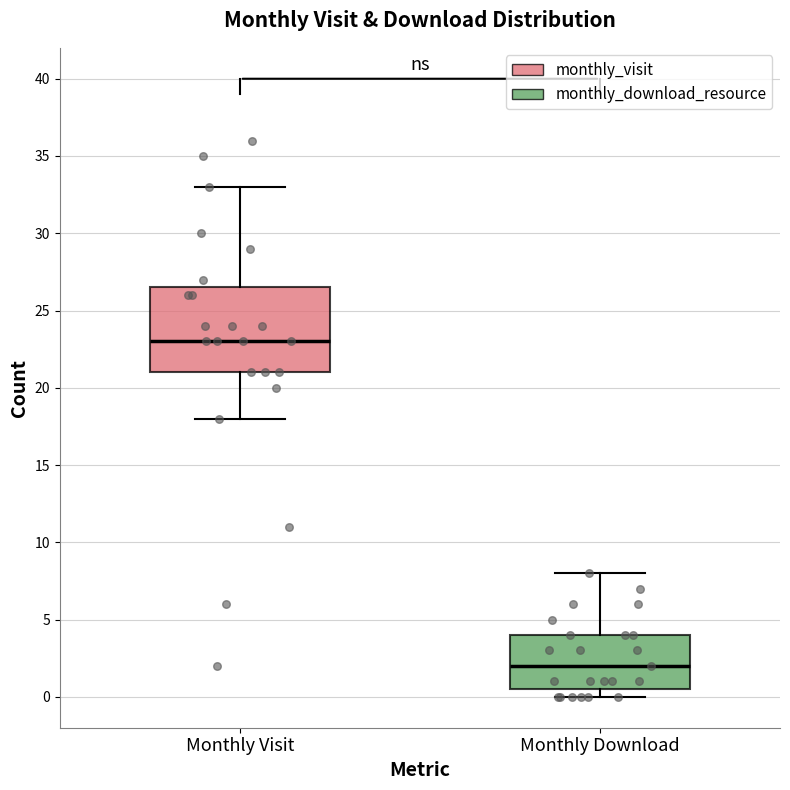

Which box's median line is the highest?

Monthly Visit